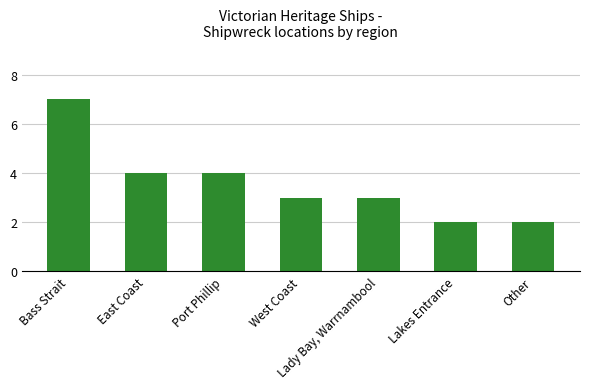

What is the value of the 4th bar from the left?

3